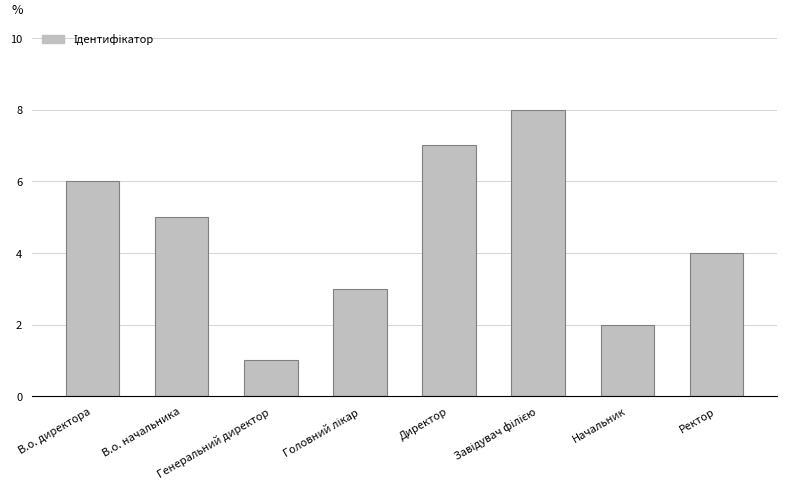

What position from the right is В.о. начальника?

7